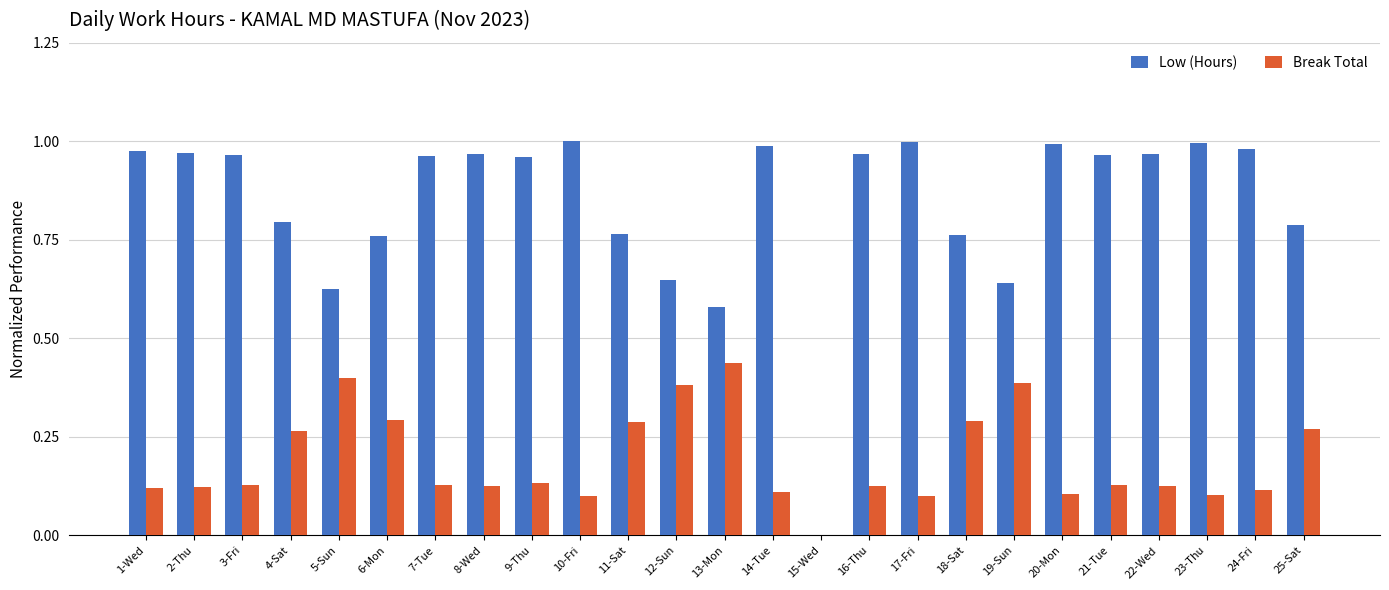

What is the sum of all Low (Hours) values?

21.0